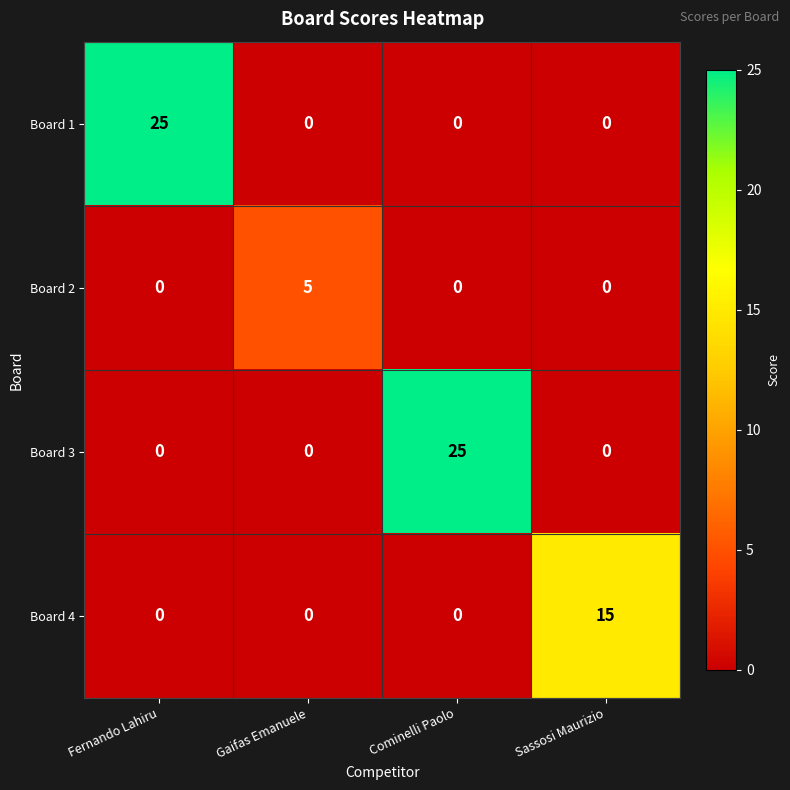

What is the maximum value shown in the chart?

25